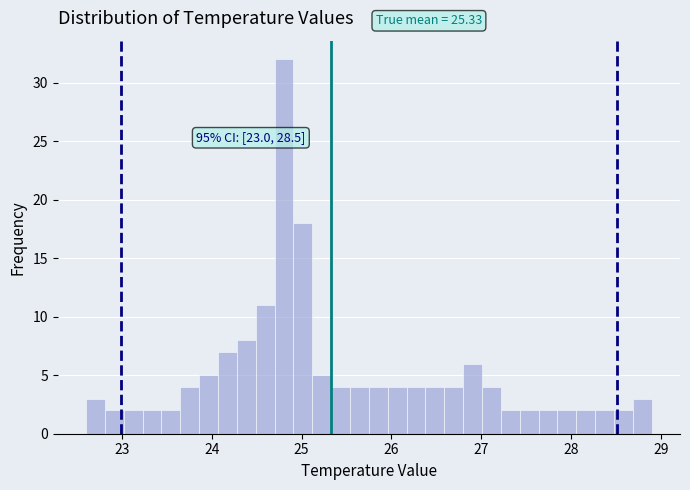

Around what value on the x-axis is the tallest bar? Give the approximate position of its centre, as read against the axis.

24.8